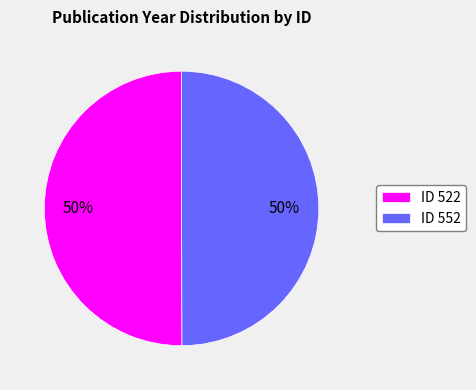

To the nearest percent, what percentage of the pie is ID 522?

50%